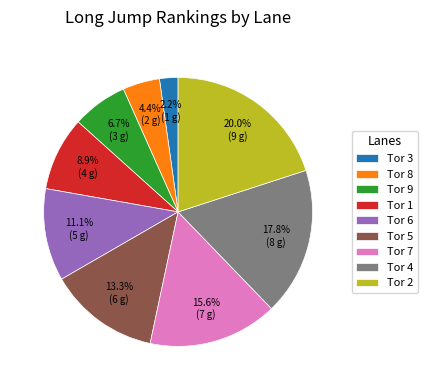

Which category has the smallest portion of the pie?

Tor 3